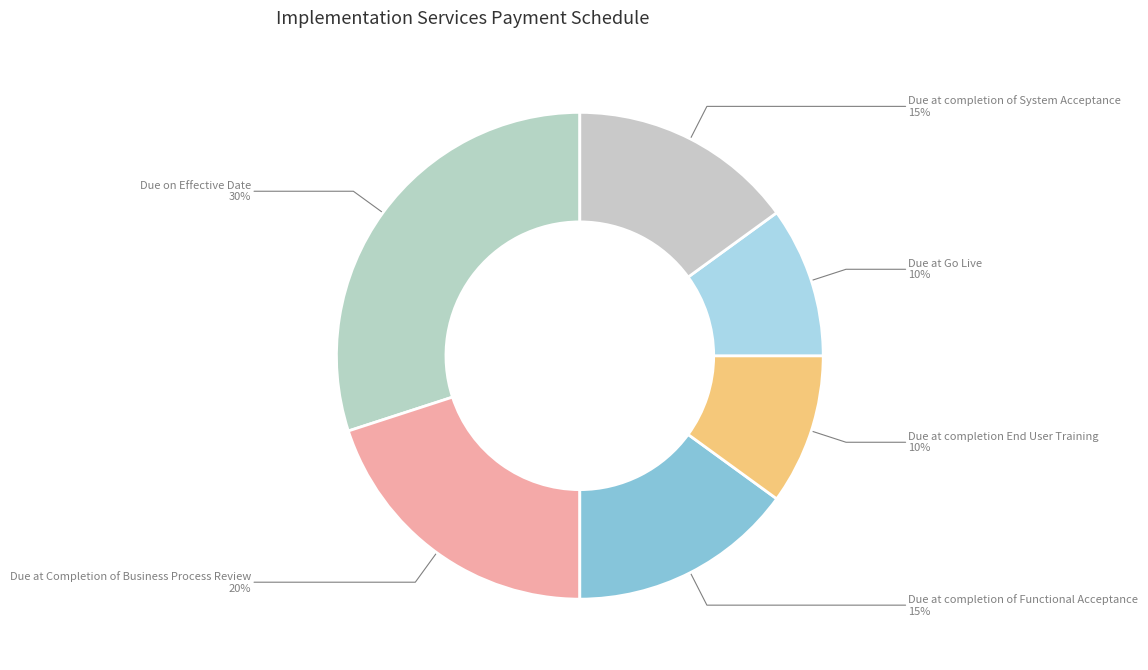

Which slice is the largest?

Due on Effective Date